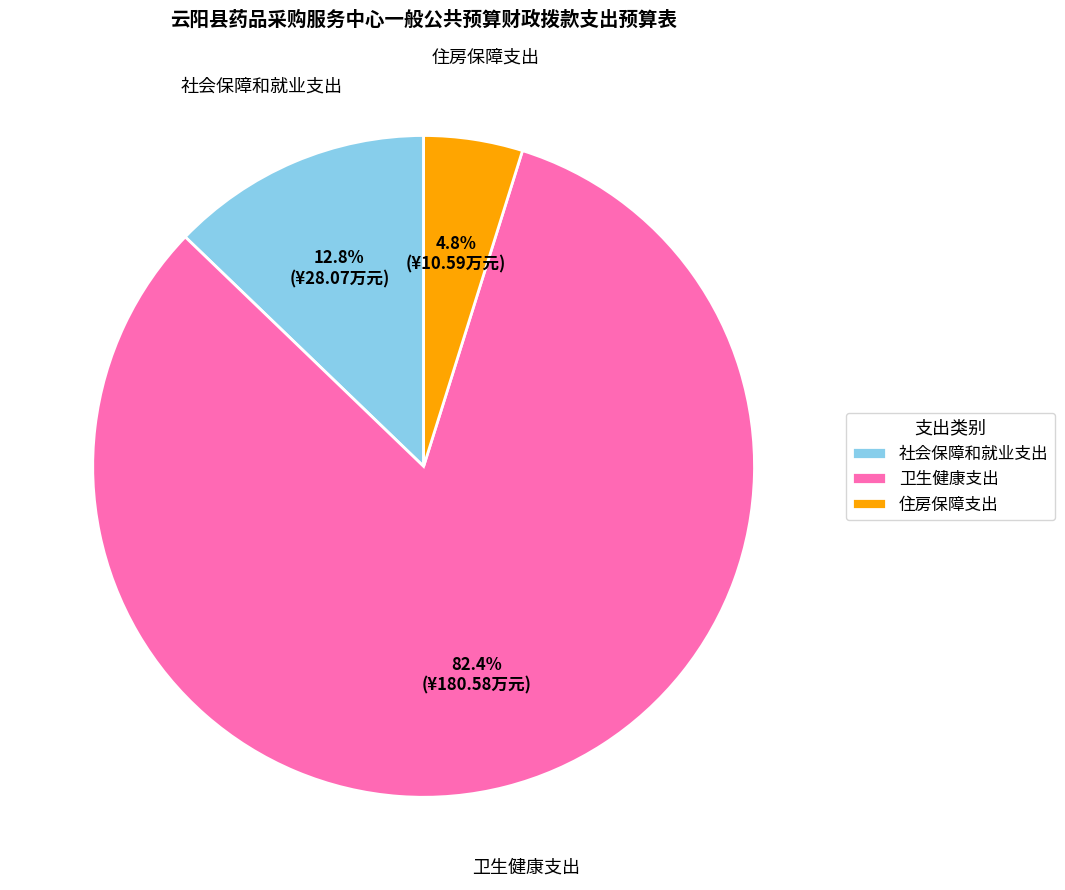

How many slices are in this pie chart?

3